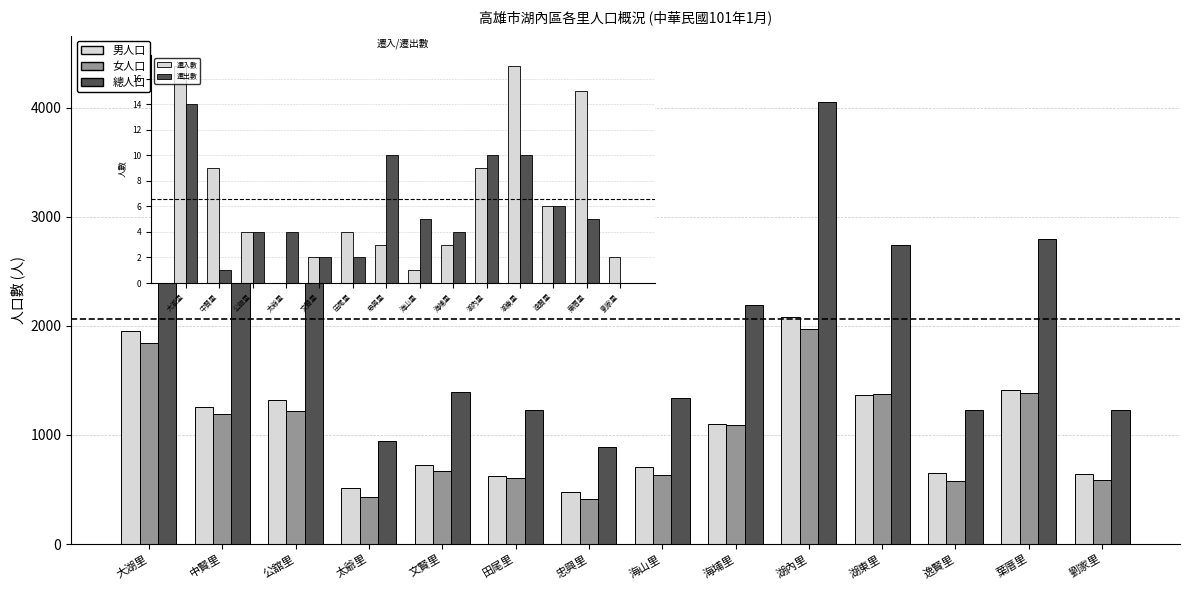

Reading left to right, list all the values displayed in this chart.

男人口: 1949	1255	1322	511	726	627	477	704	1100	2078	1369	650	1414	646
女人口: 1845	1193	1219	433	672	603	413	636	1088	1975	1374	578	1383	585
總人口: 3794	2448	2541	944	1398	1230	890	1340	2188	4053	2743	1228	2797	1231
遷入數: 17	9	4	0	2	4	3	1	3	9	17	6	15	2
遷出數: 14	1	4	4	2	2	10	5	4	10	10	6	5	0